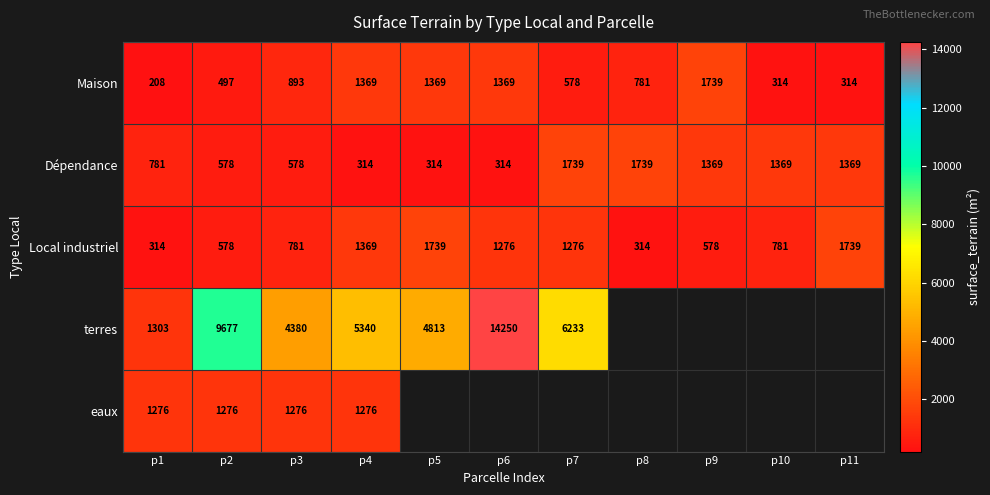

What is the spread (max minus min) of values at p4?

5026